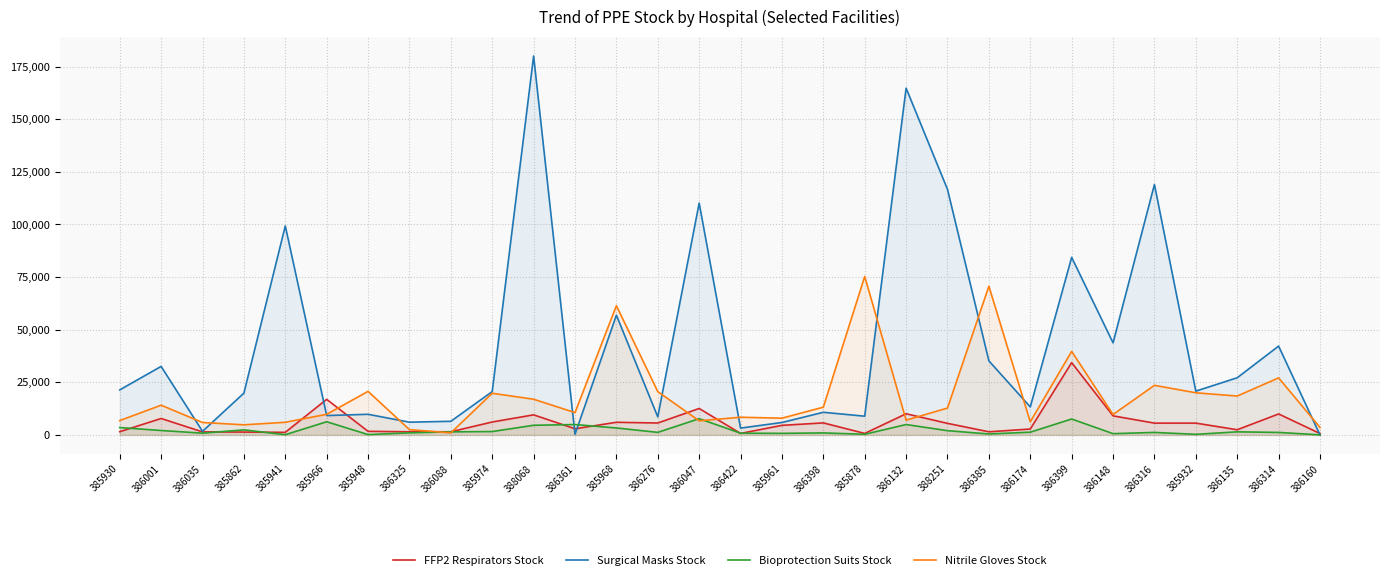

What is the sum of all Surgical Masks Stock values?

1278905